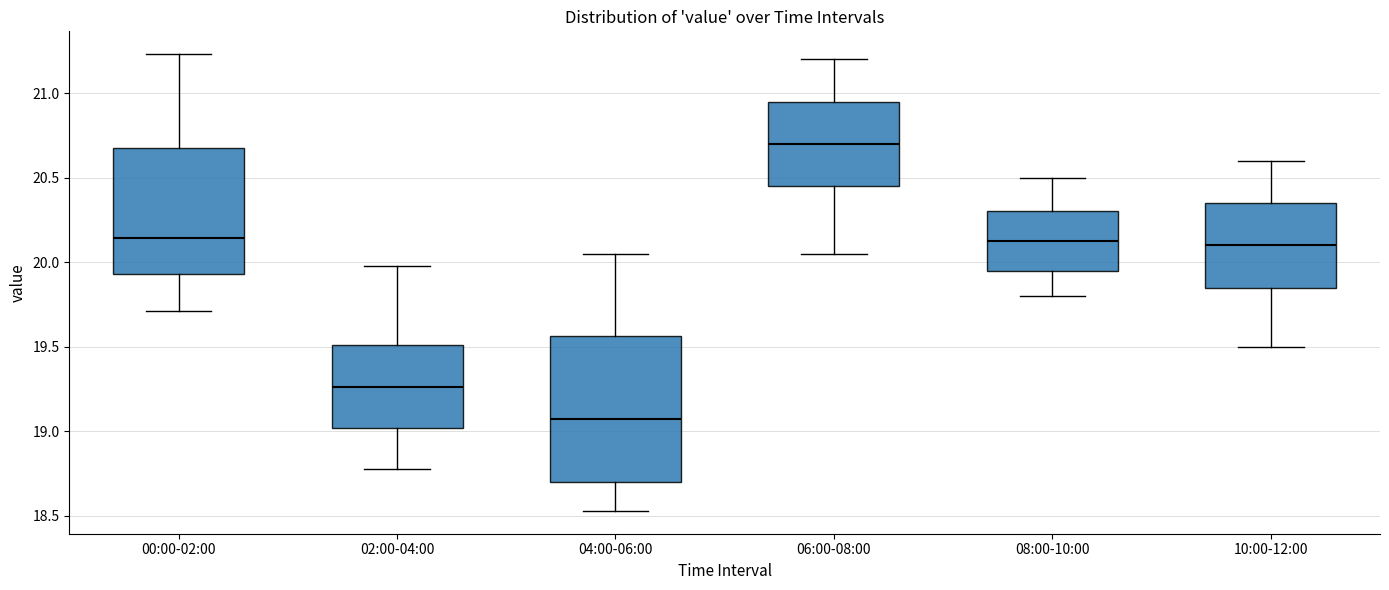

Where does the lower whisker of the box for 02:00-04:00 end on the y-axis? The values are not printed on the chart, so give them approximately, as read against the axis.

18.80